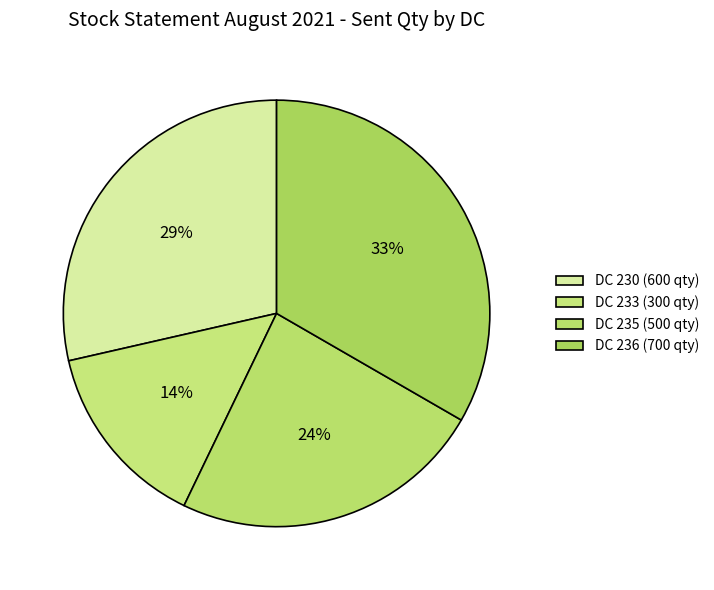

Which slice is the smallest?

DC 233 (300 qty)